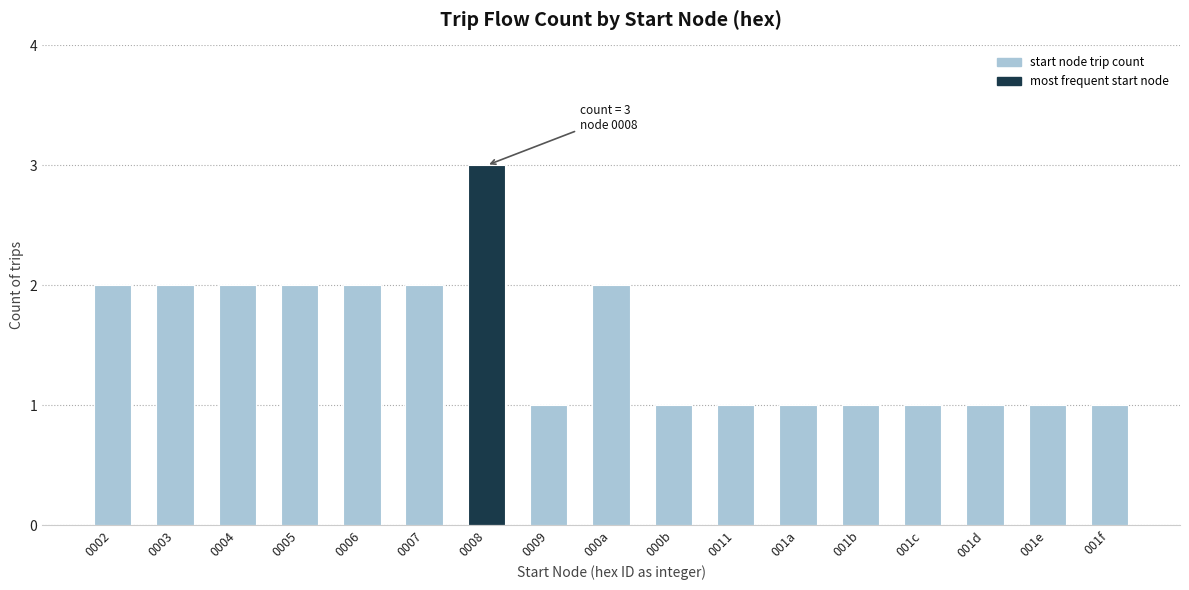

Reading left to right, what are all the values shown in this chart?

0002=2	0003=2	0004=2	0005=2	0006=2	0007=2	0008=3	0009=1	000a=2	000b=1	0011=1	001a=1	001b=1	001c=1	001d=1	001e=1	001f=1